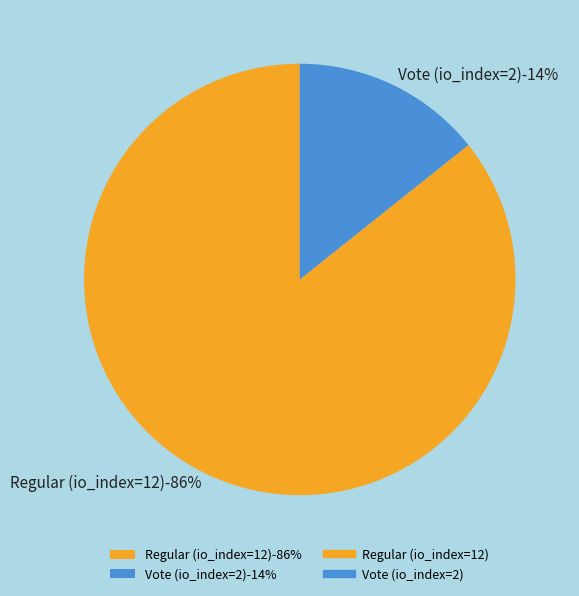

Which slice represents more than half of the pie?

Regular (io_index=12)